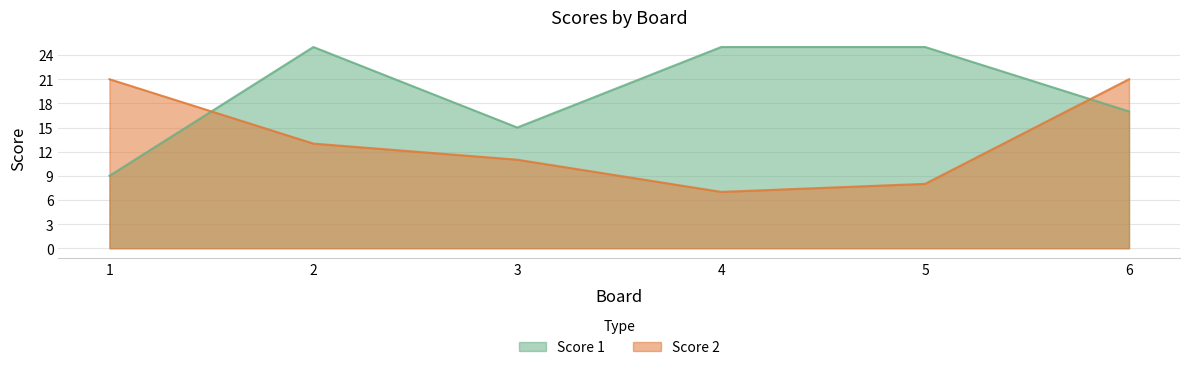

True or false: Score 2 has more than 2 points higher than both neighbors.

False